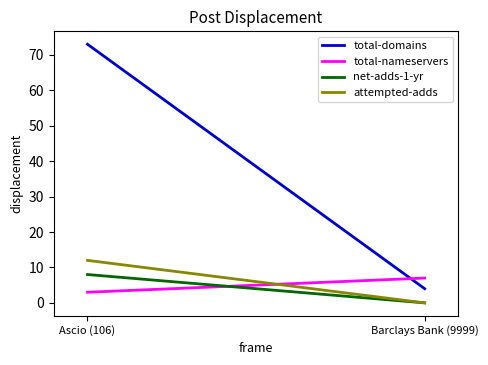

At which label does attempted-adds reach its minimum?

Barclays Bank (9999)